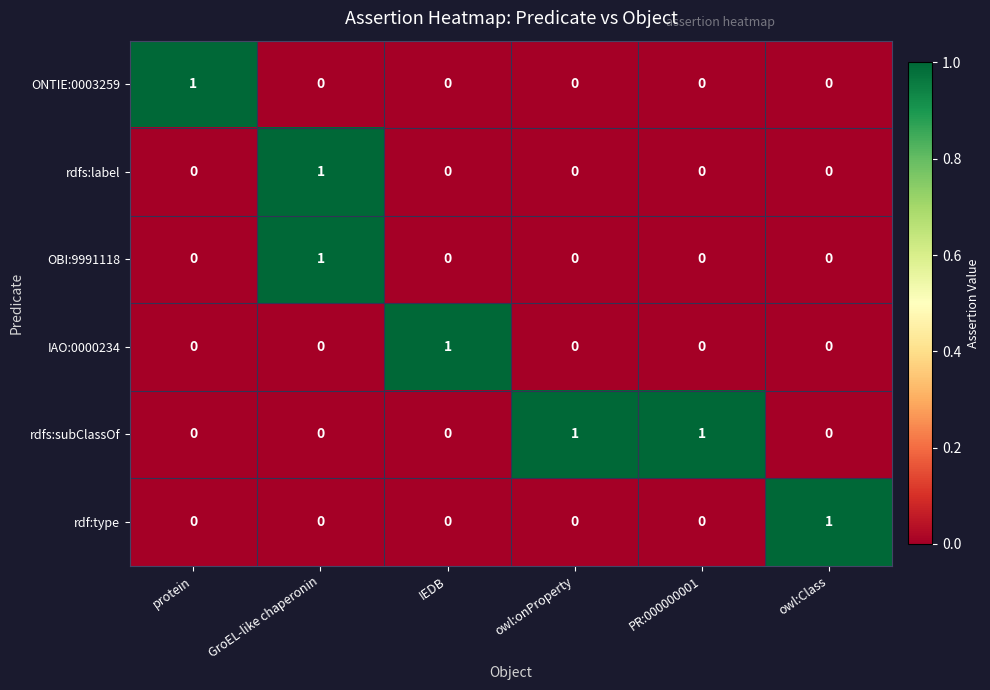

What is the maximum value shown in the chart?

1